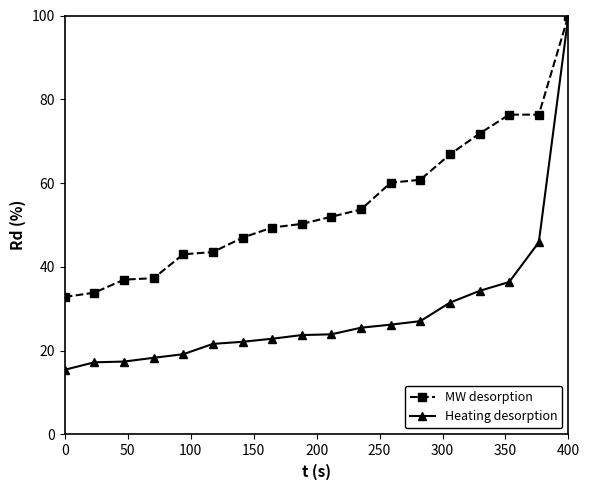

List the series in order of their overall mean, highest first.

MW desorption, Heating desorption